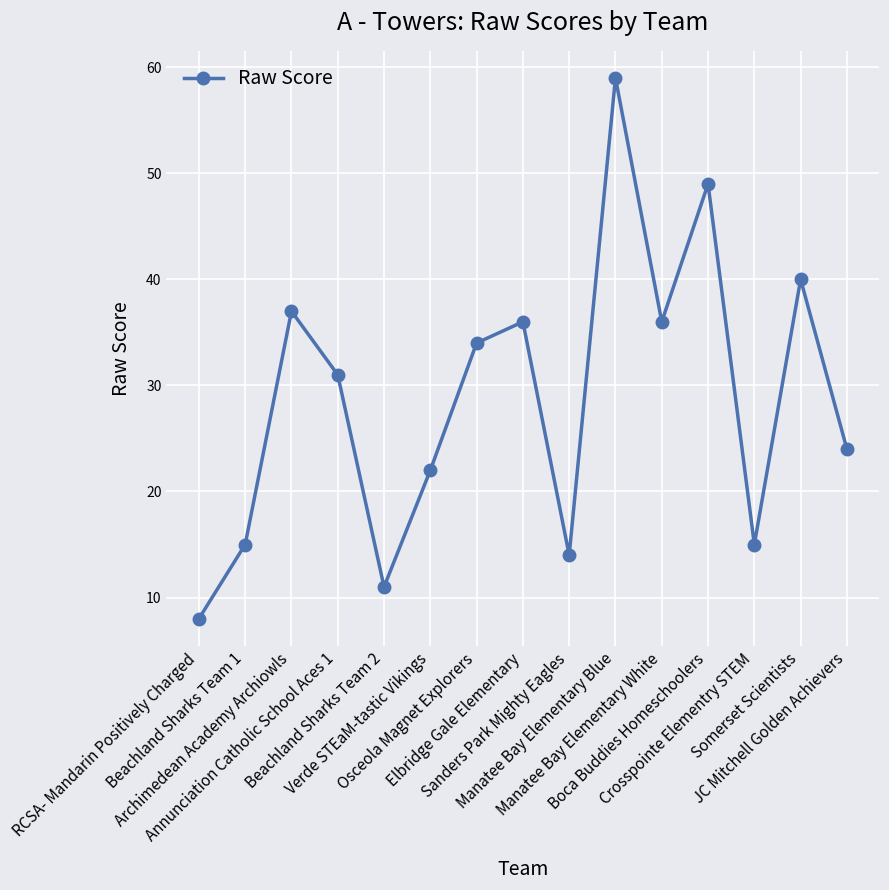

Which label corresponds to the largest value in the chart?

Manatee Bay Elementary Blue